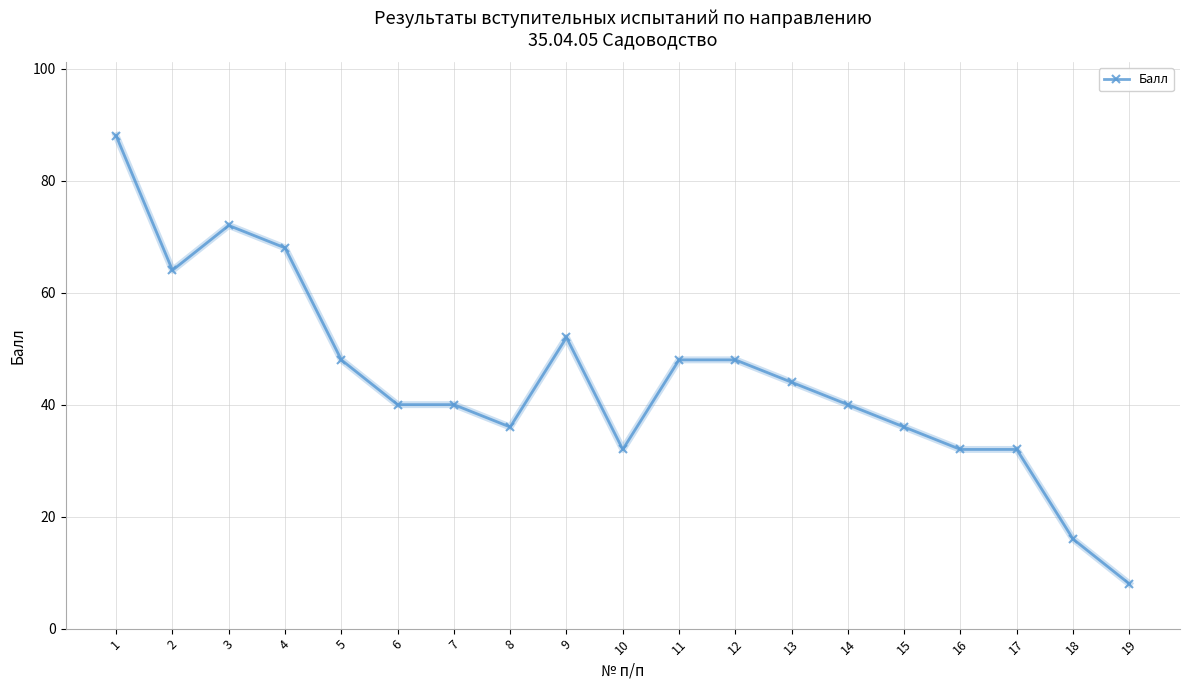

Which category has the highest value across all series?

1